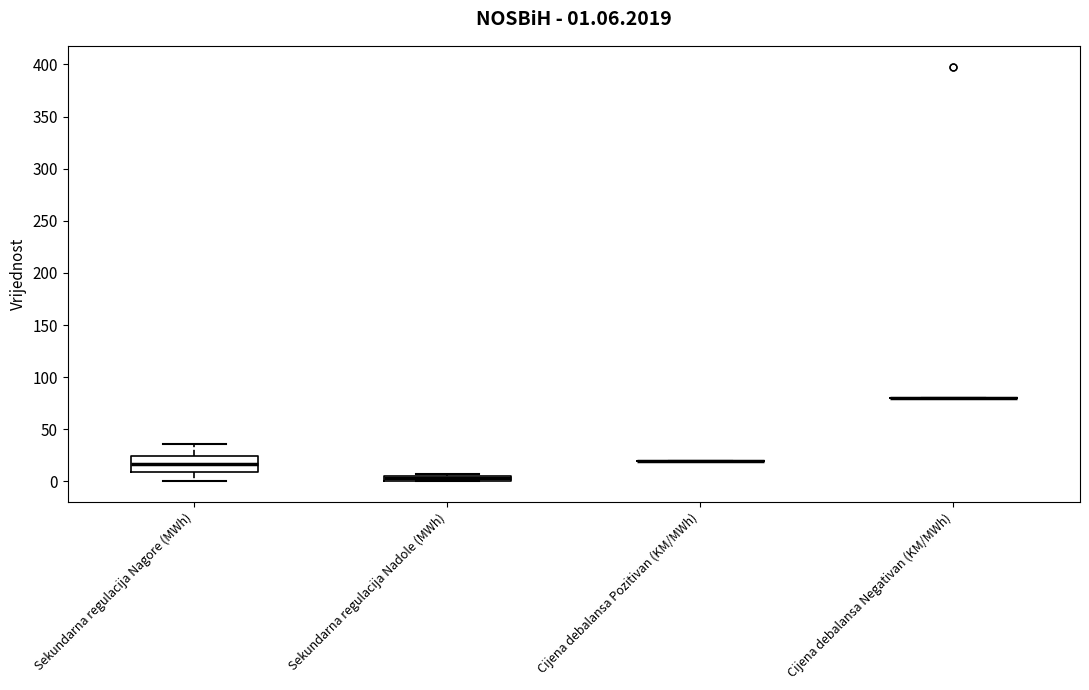

Comparing the boxes themselves (not the whiskers), which one is the tallest?

Sekundarna regulacija Nagore (MWh)